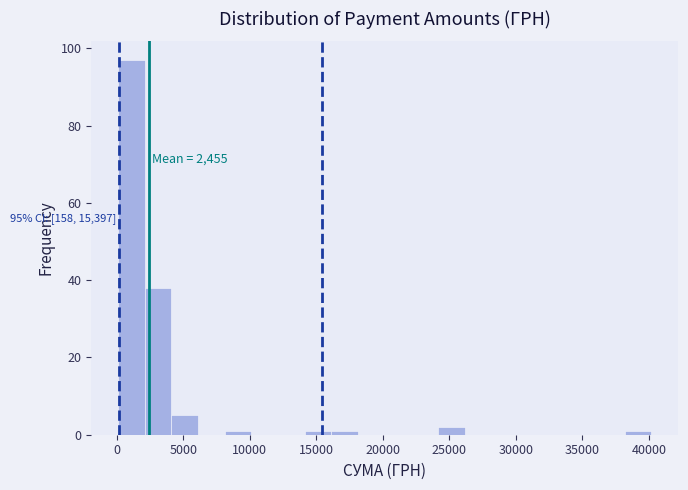

Which range on the x-axis has the tallest bar?

0 to 2000